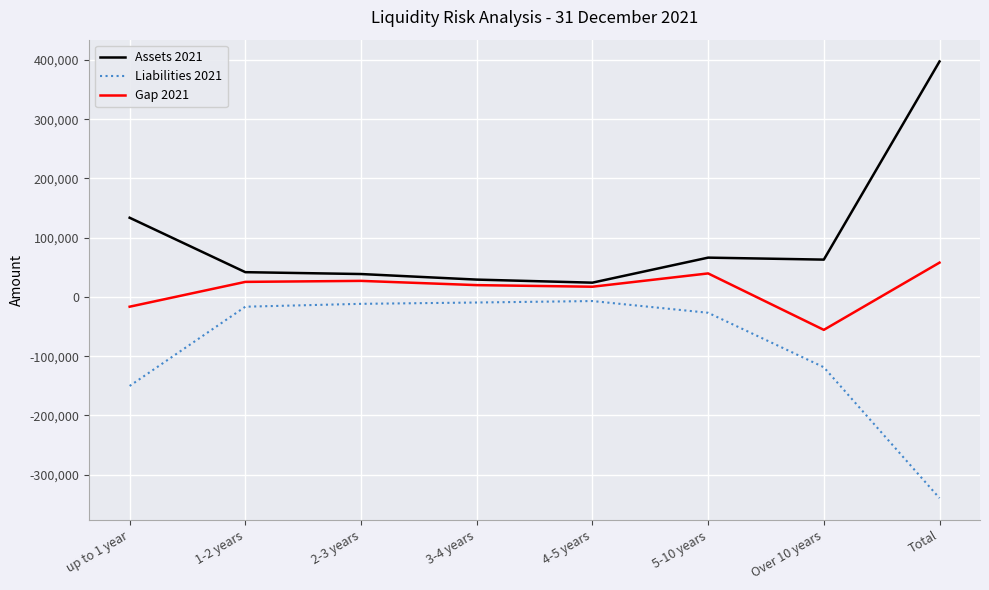

What is the difference between the Liabilities 2021 values at Total and 3-4 years?

330151